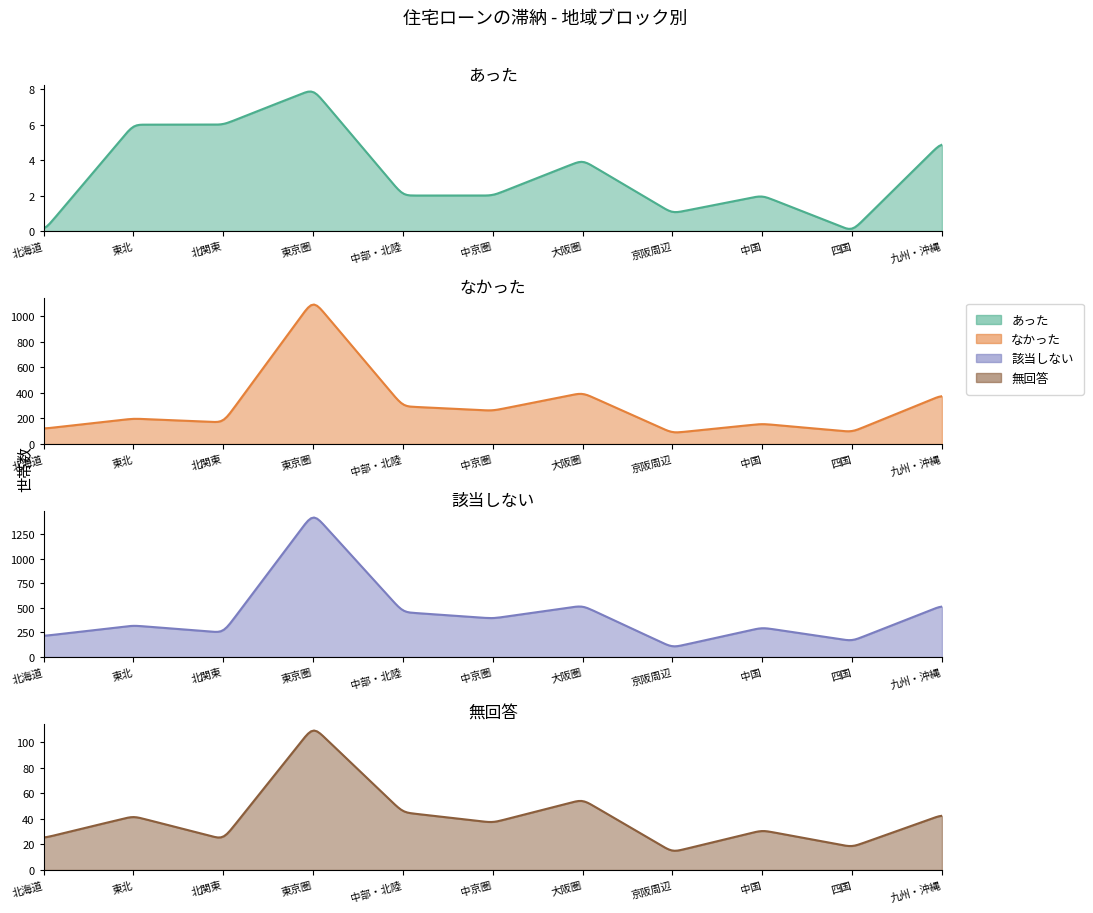

What is the average value of the 該当しない series?

427